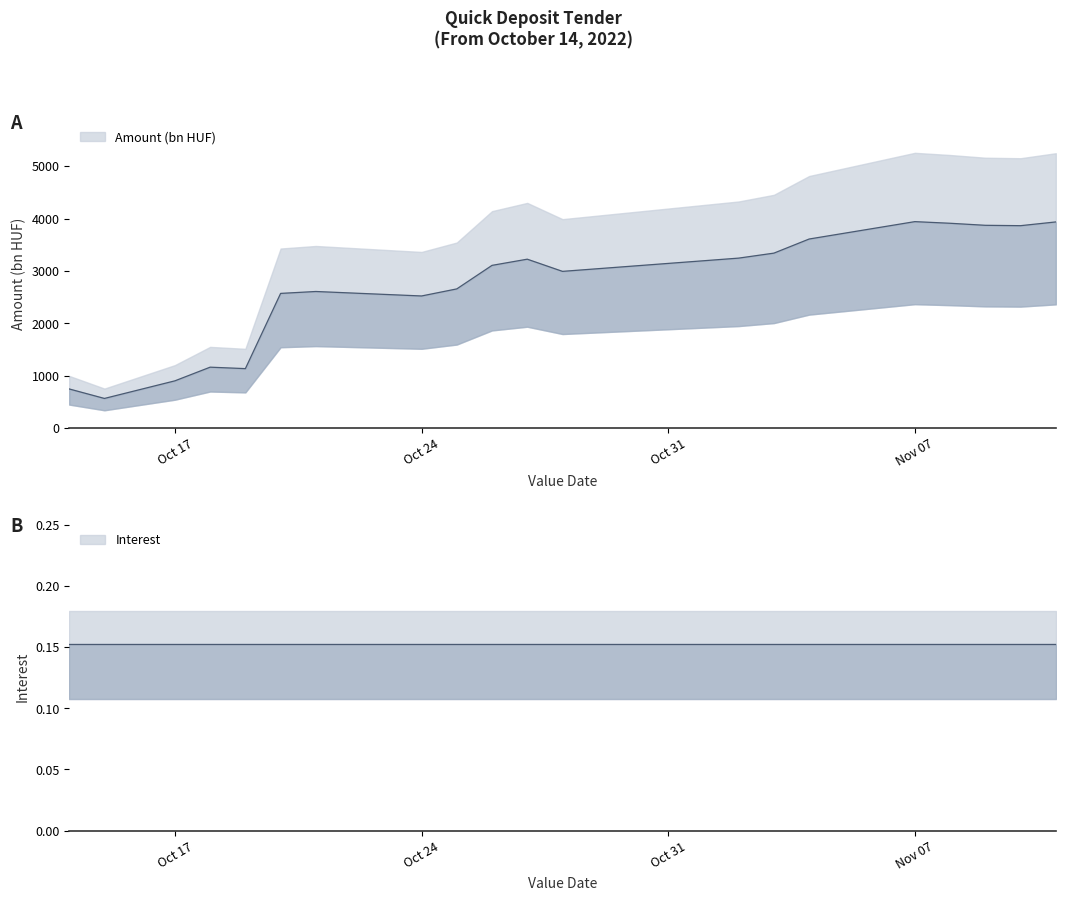

How many data points are less than 3106?

10